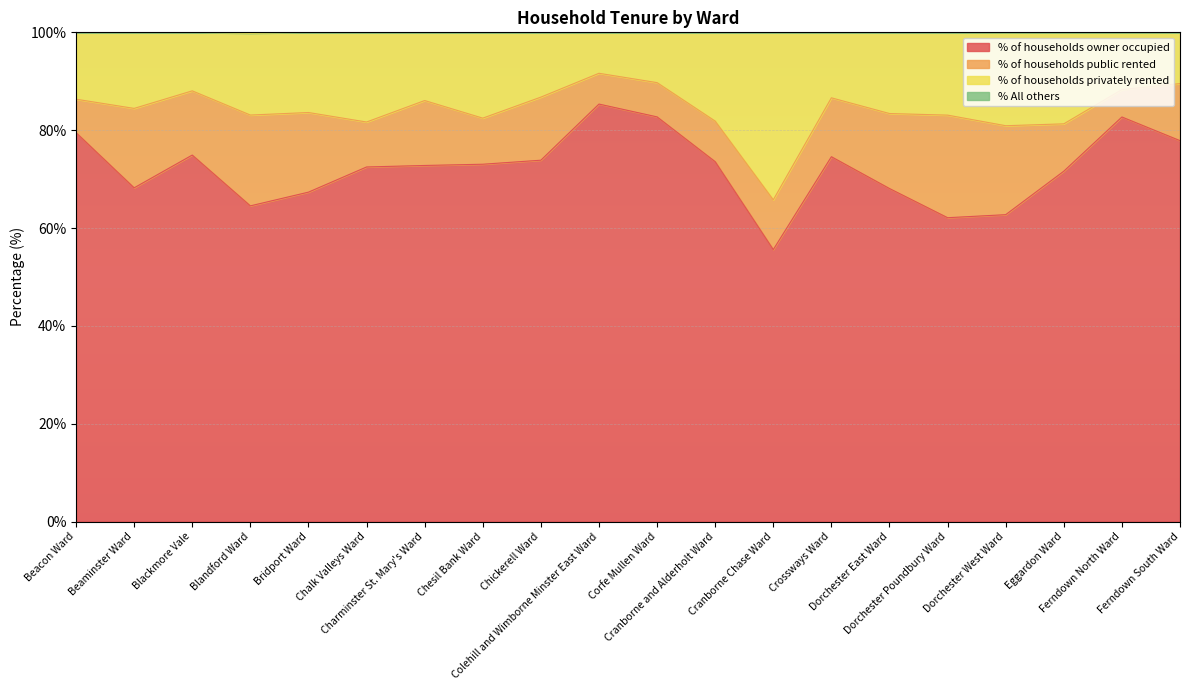

What is the minimum value shown in the chart?

55.6